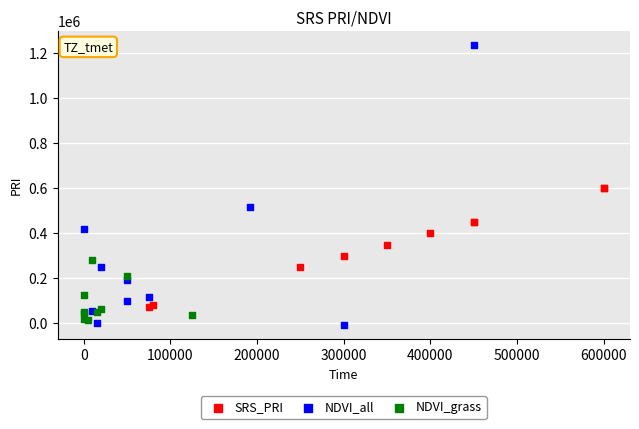

Which series has the largest Y range (max minus min)?

NDVI_all